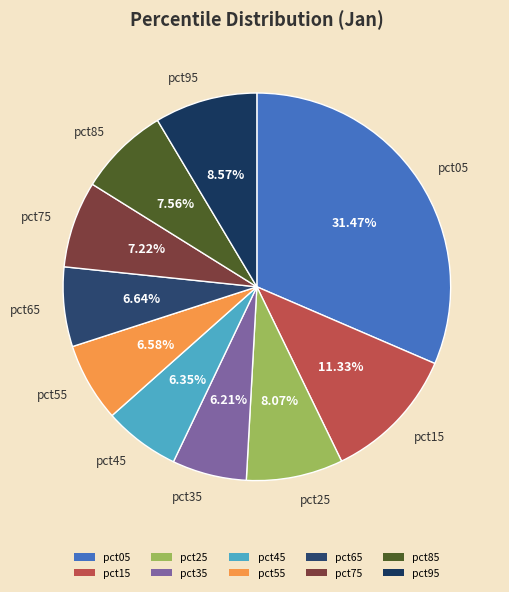

To the nearest percent, what portion does pct65 represent?

7%